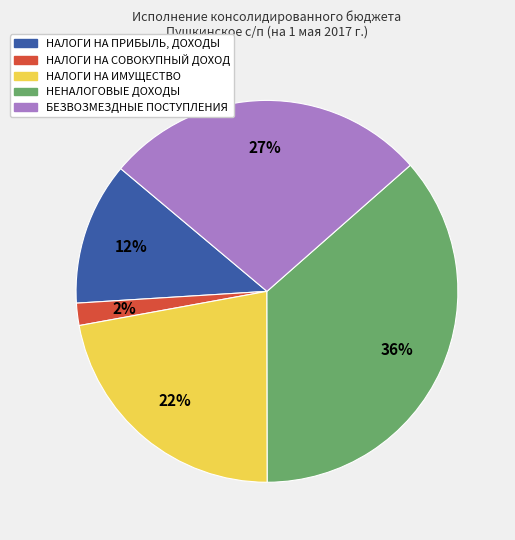

The НАЛОГИ НА ИМУЩЕСТВО slice represents 22% of the pie. True or false?

True